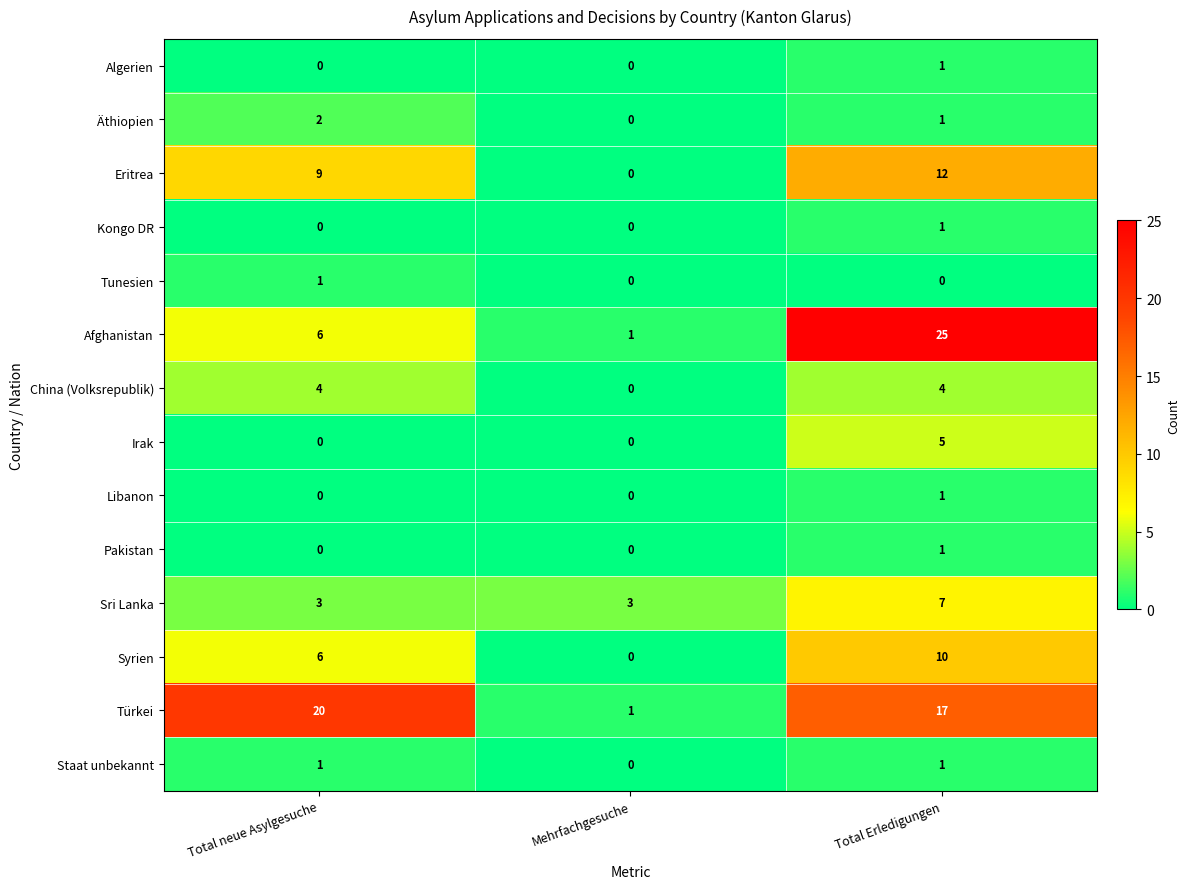

List the labels in order of Eritrea value, largest first.

Total Erledigungen, Total neue Asylgesuche, Mehrfachgesuche